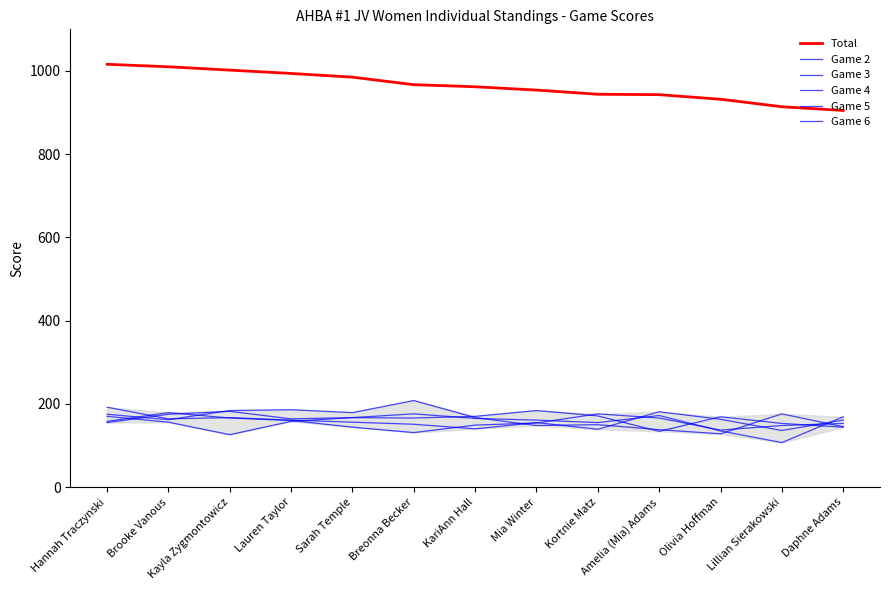

How many lines are shown in the chart?

6